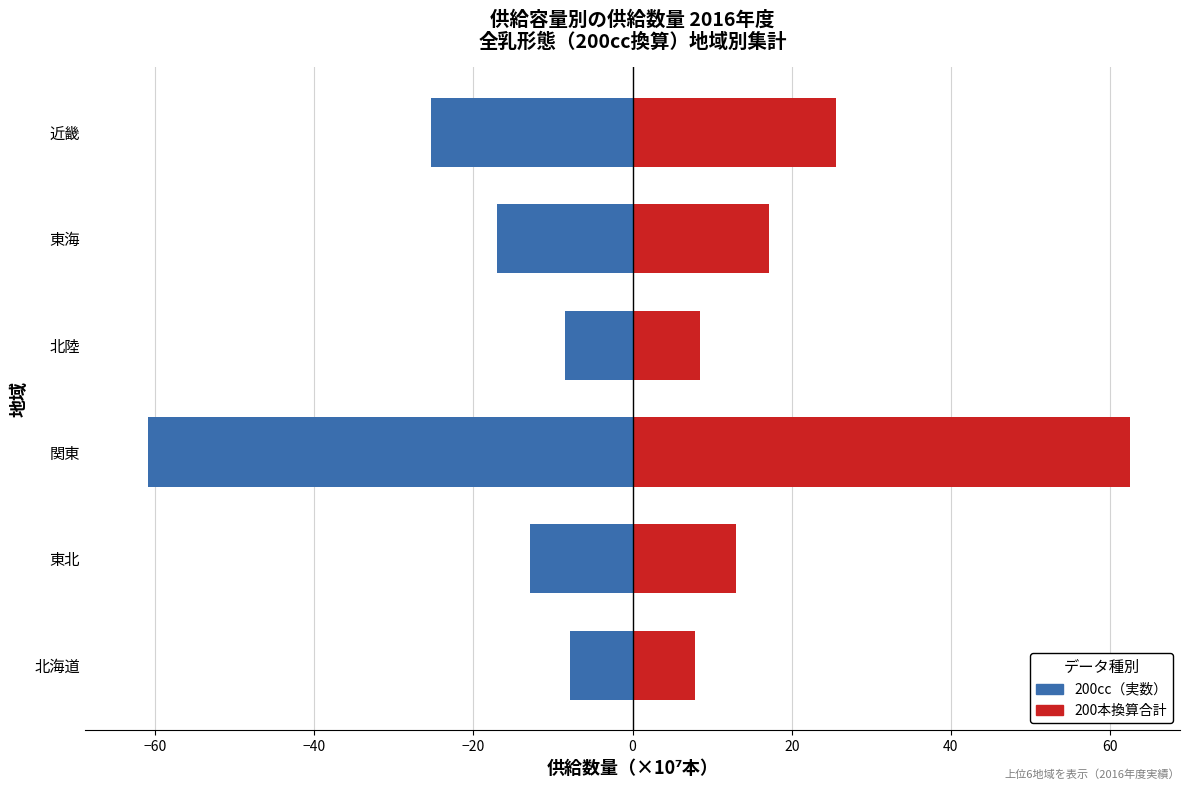

Reading left to right, transcribe all the data shown in this chart.

200cc（実数）: -7.9	-12.9	-61.0	-8.4	-17.0	-25.3
200本換算合計: 7.9	13.0	62.5	8.5	17.1	25.5